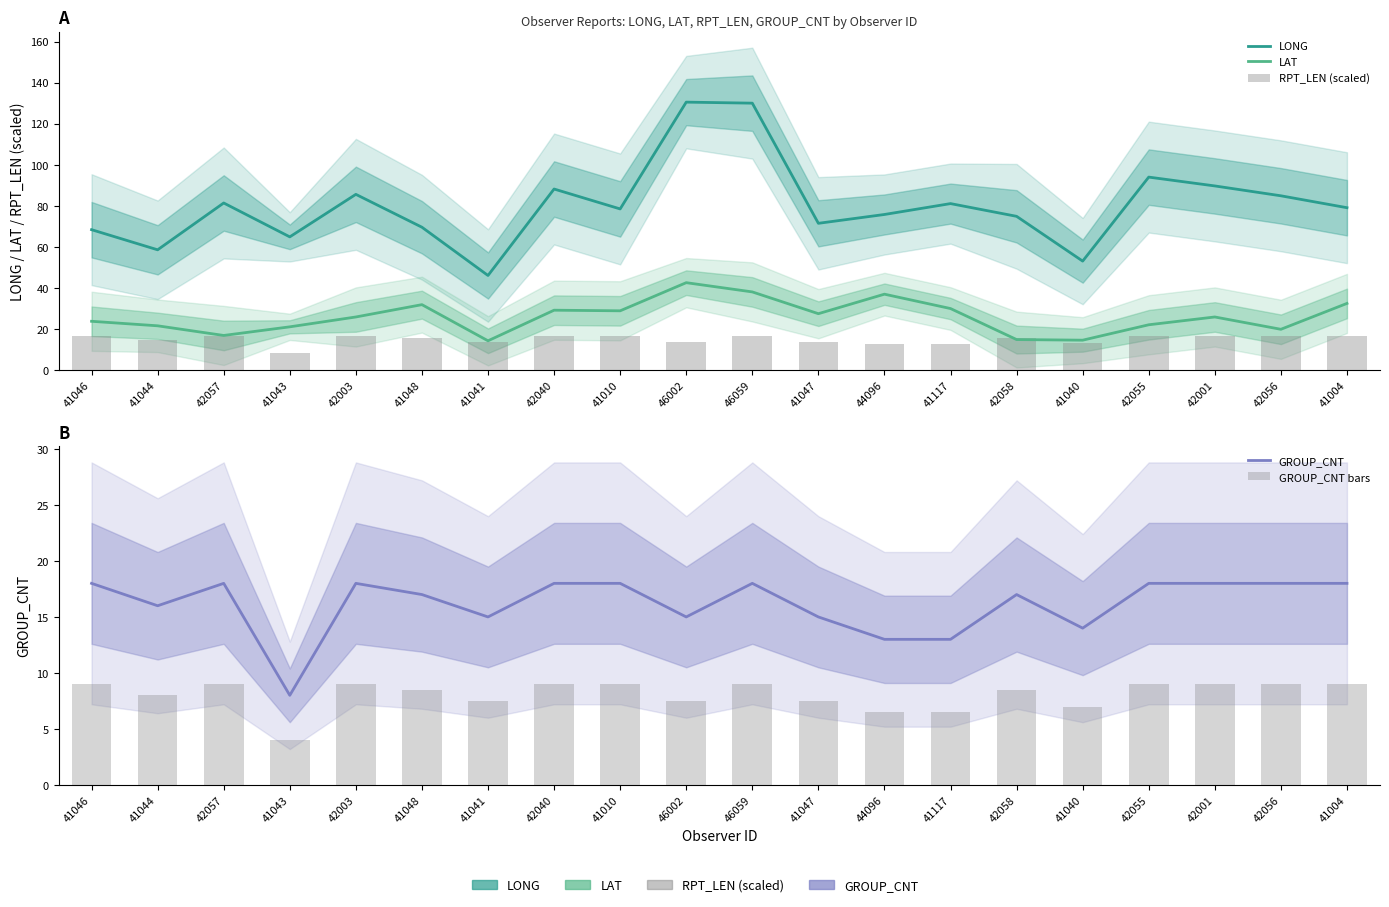

What is the label of the 15th bar from the right?

41048